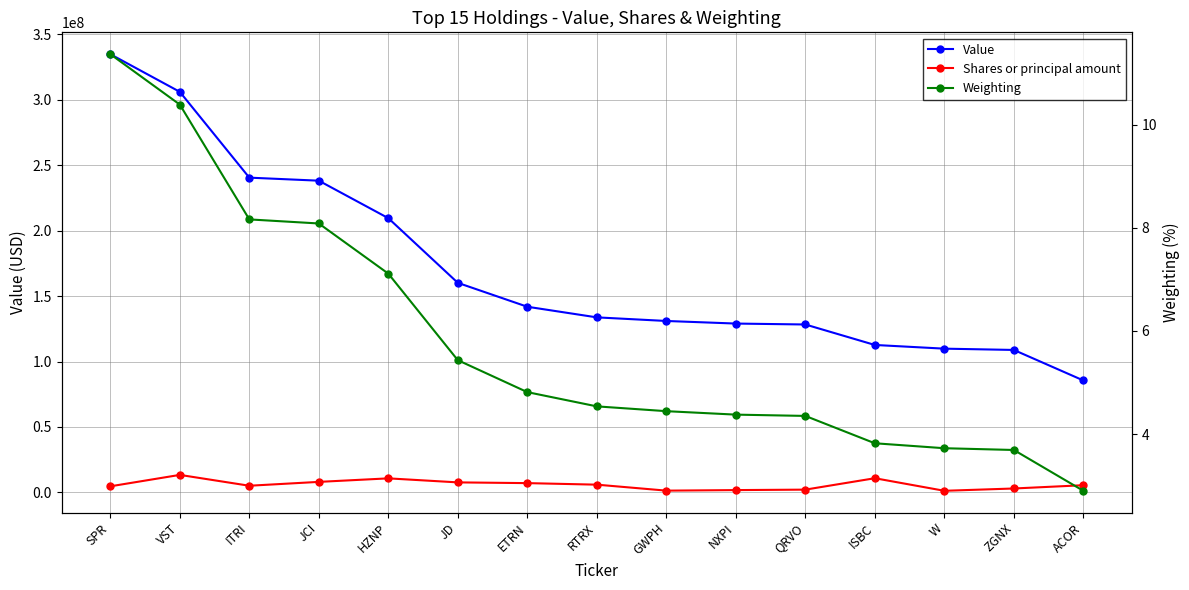

List the labels in order of Value value, smallest first.

ACOR, ZGNX, W, ISBC, QRVO, NXPI, GWPH, RTRX, ETRN, JD, HZNP, JCI, ITRI, VST, SPR